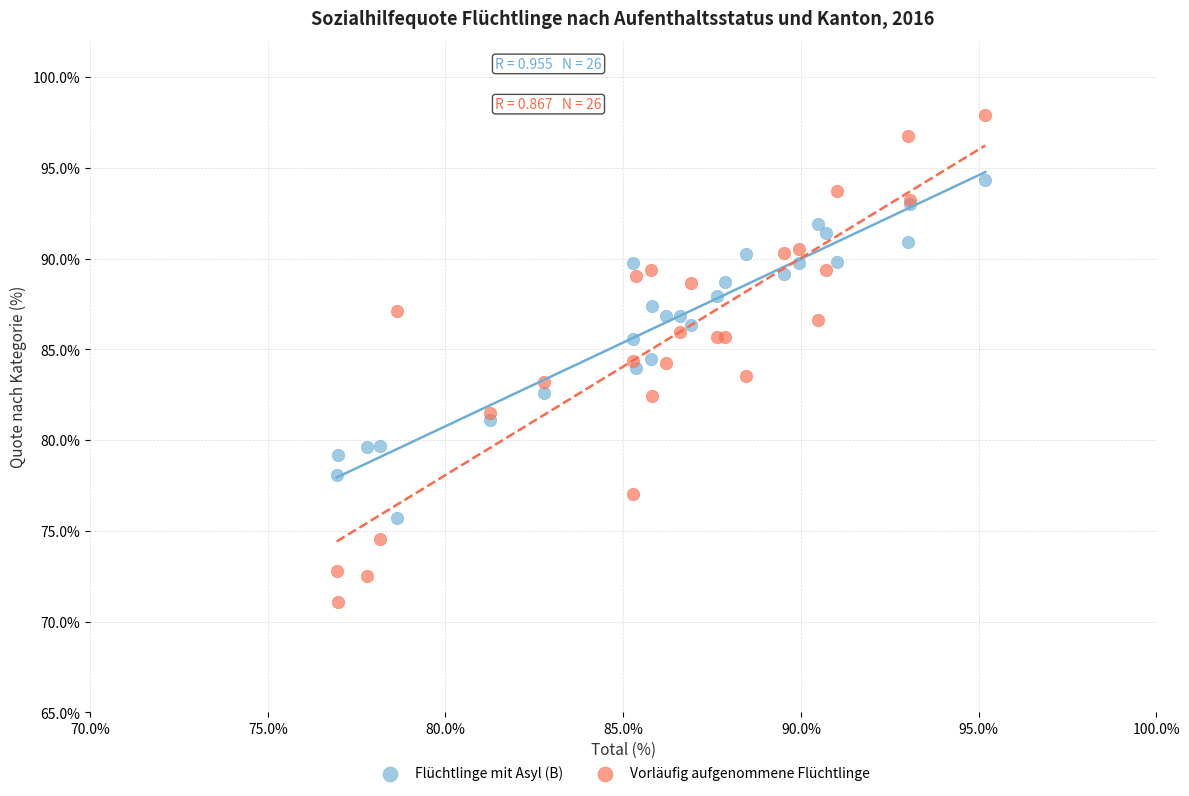

What are all the series names shown in the legend?

Flüchtlinge mit Asyl (B), Vorläufig aufgenommene Flüchtlinge